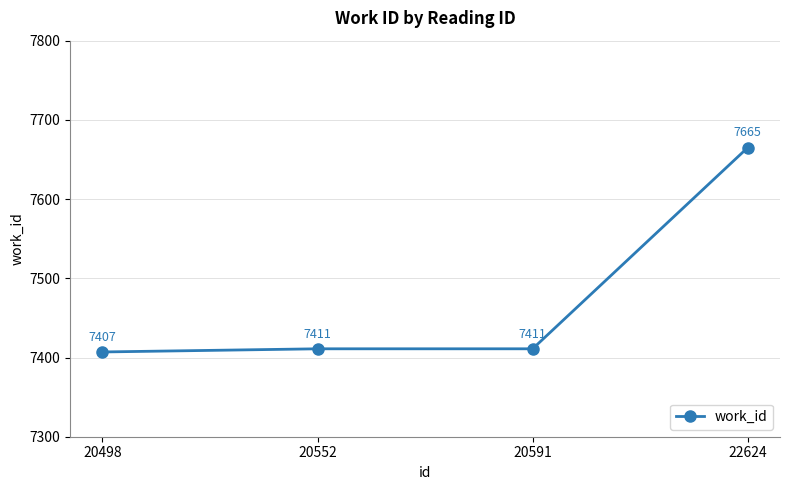

Read the value at 20552.

7411